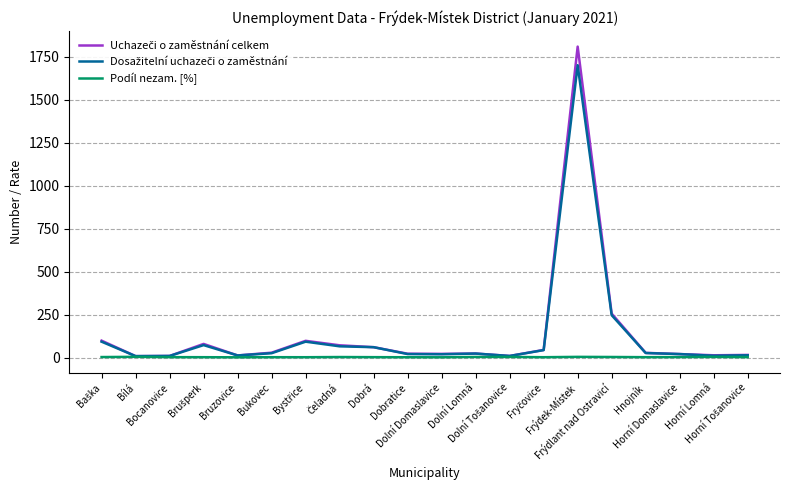

What is the minimum value for Podíl nezam. [%]?

2.2